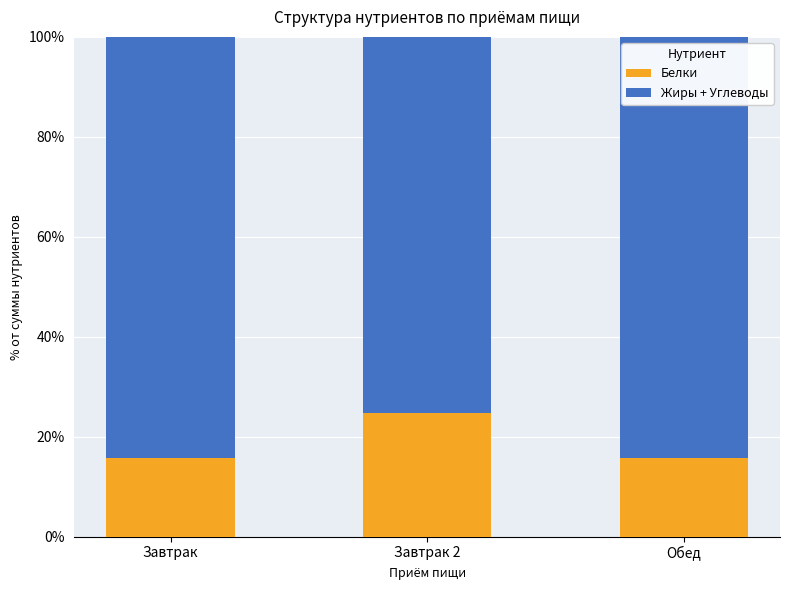

How many bars are there in total?

3